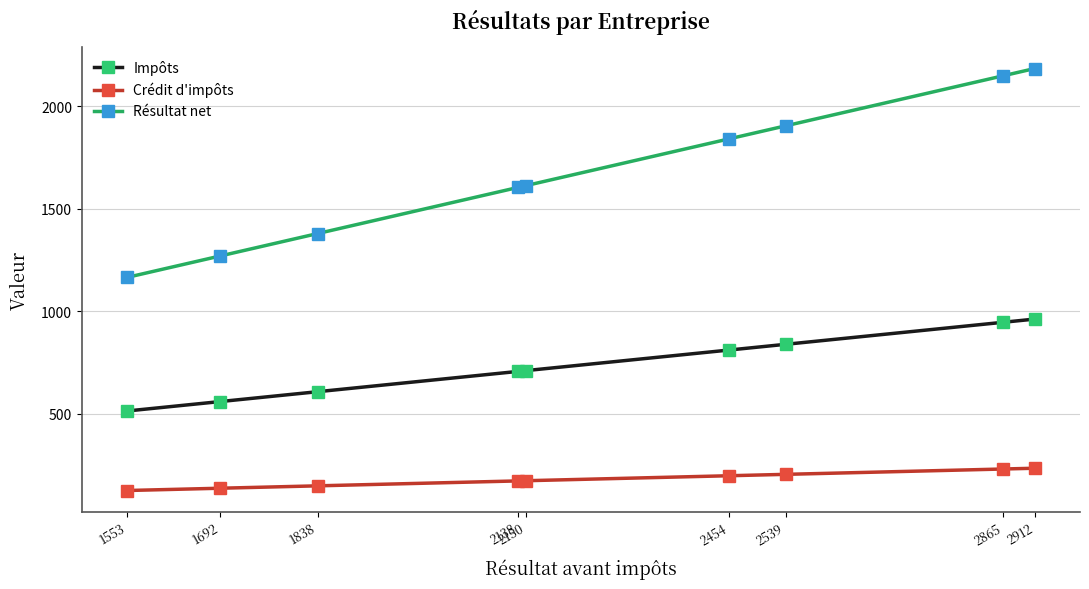

True or false: Crédit d'impôts has a value of 45.7 at 1838.

False